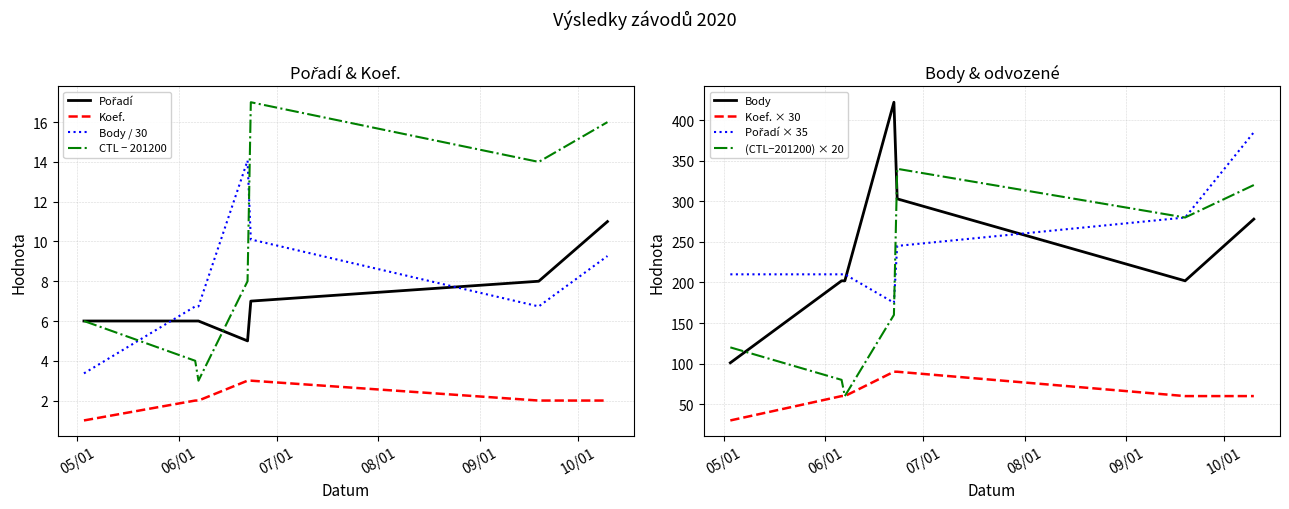

True or false: CTL (scaled) and Pořadí intersect in this chart.

True